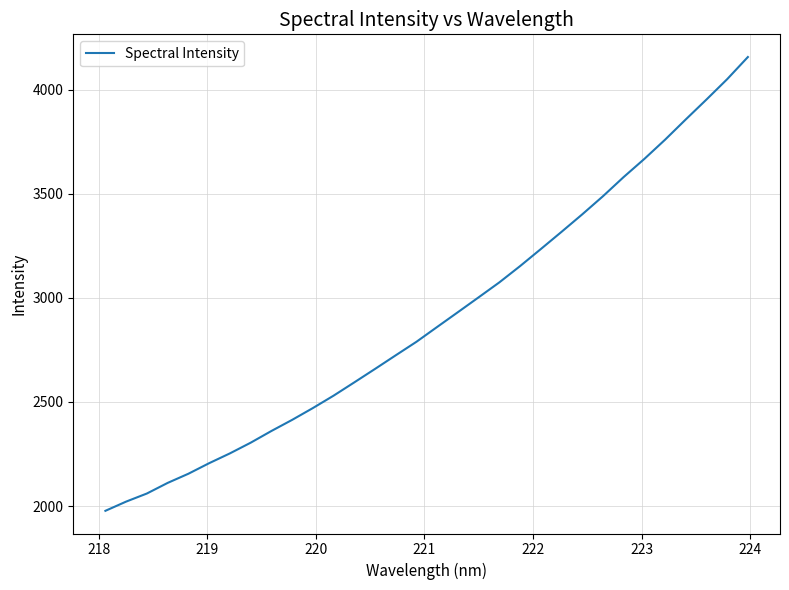

What is the difference between the maximum and minimum values?

2179.9